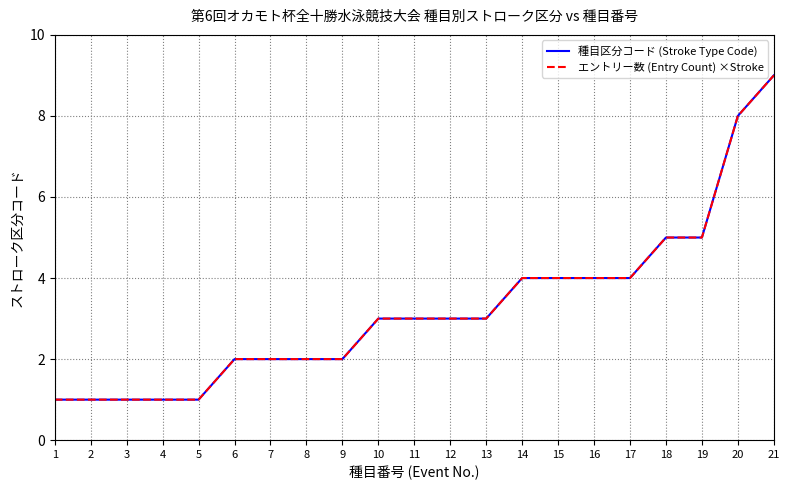

True or false: 種目区分コード (Stroke Type Code) and エントリー数 (Entry Count) ×Stroke cross at least once.

False